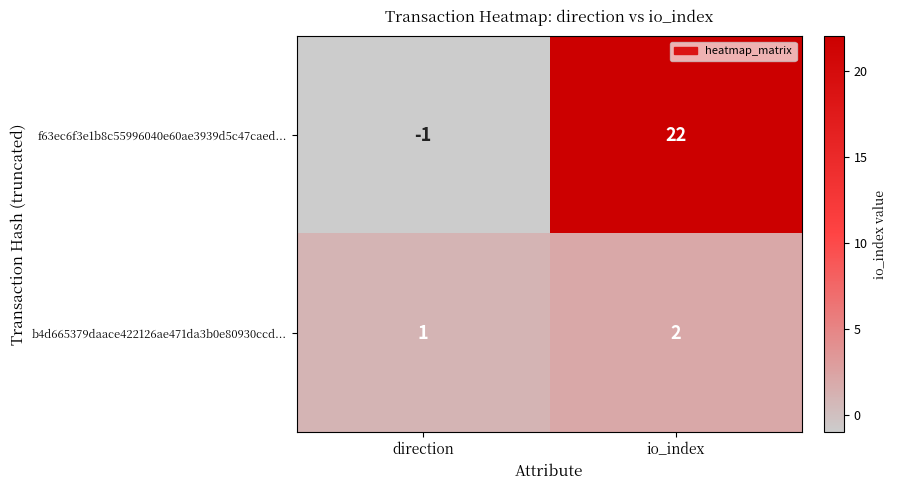

Which series has the largest range (max minus min)?

f63ec6f3e1b8c55996040e60ae3939d5c47caed...